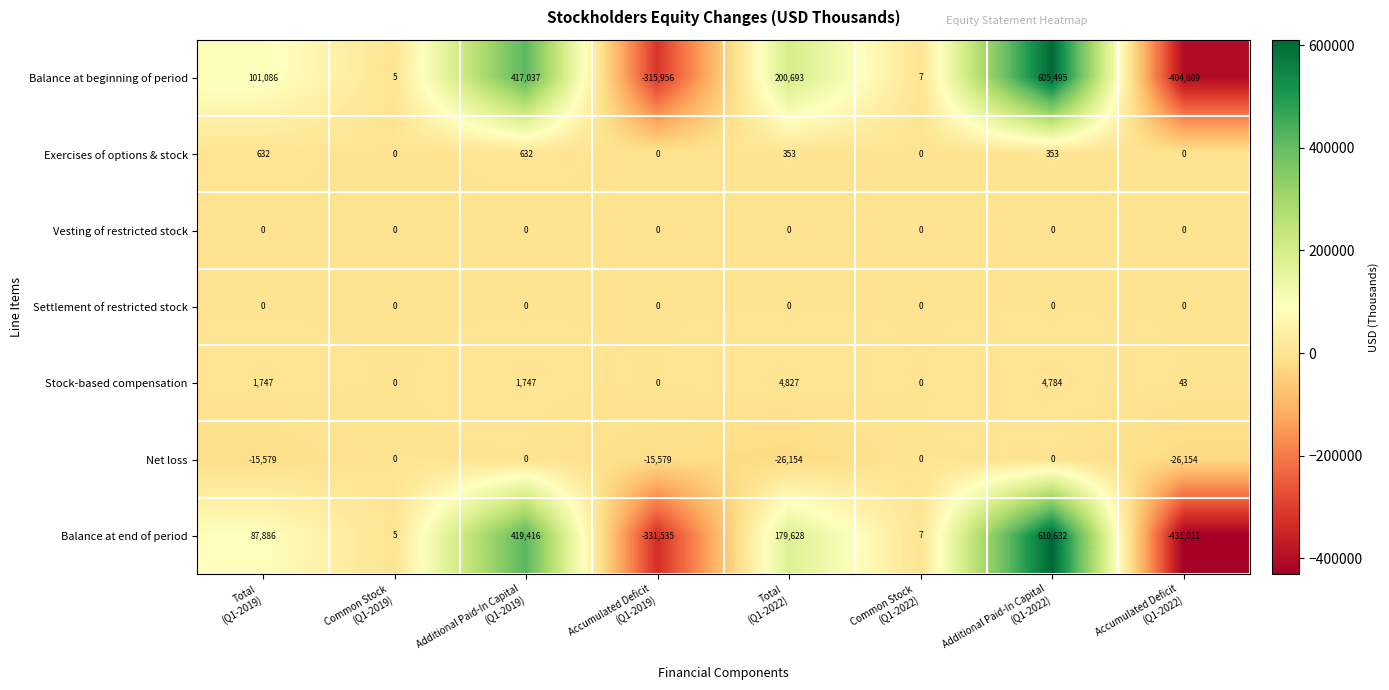

What is the maximum value for Balance at end of period?

610632